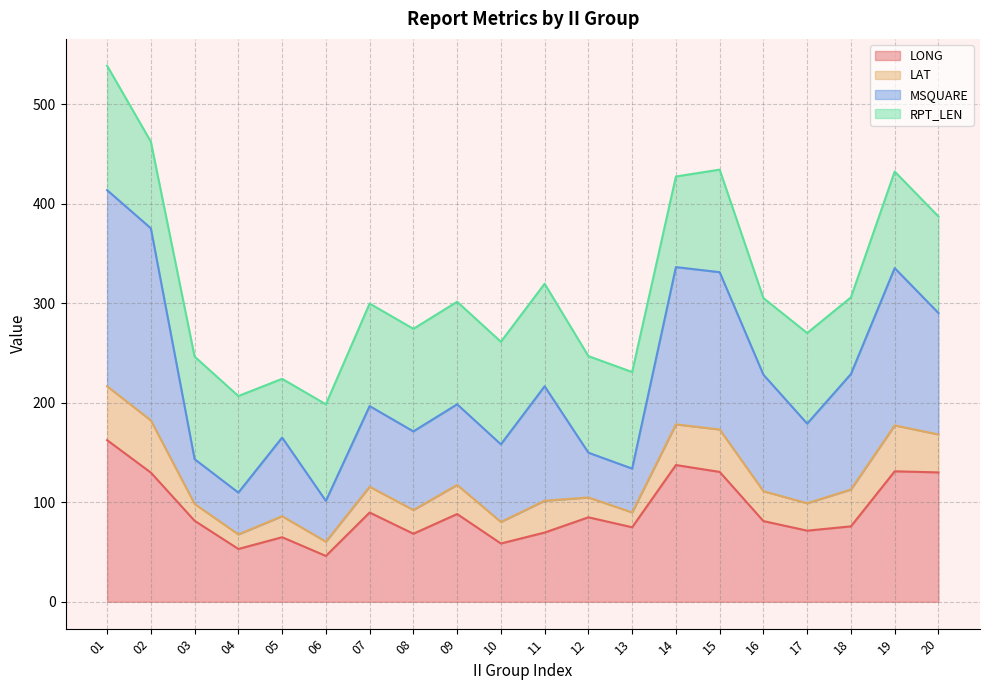

What is the total value across all series at 18?

305.8